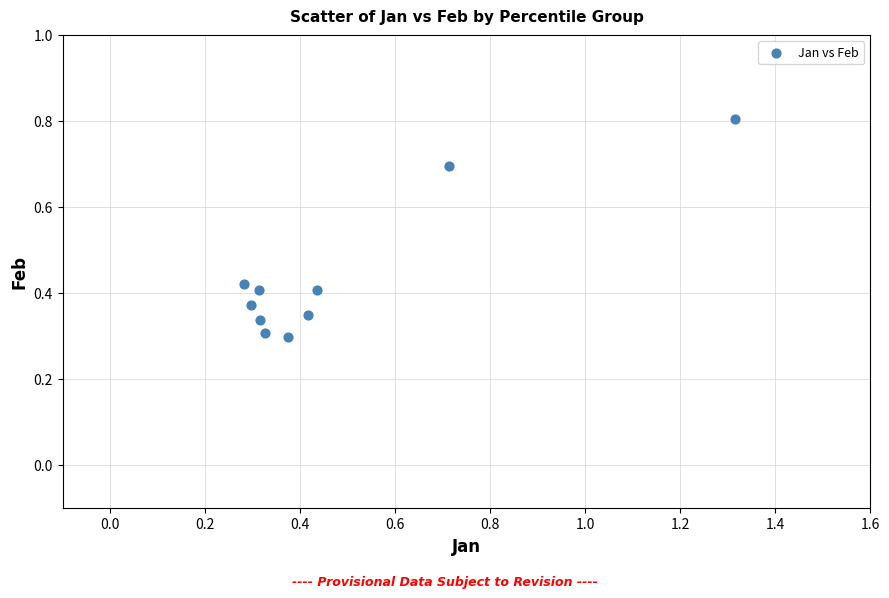

What is the average X value?

0.5